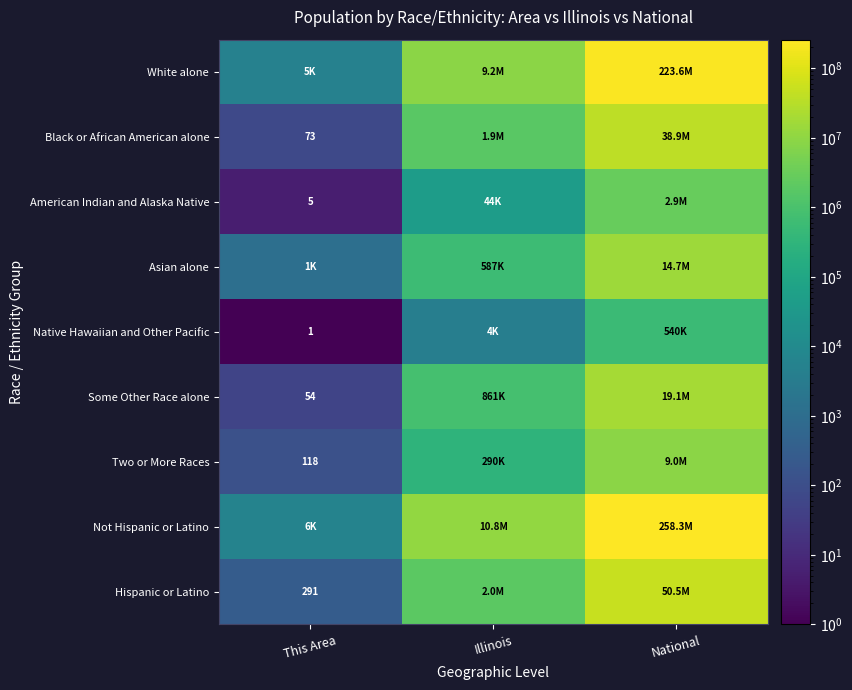

Is it true that American Indian and Alaska Native equals 5 at This Area?

True